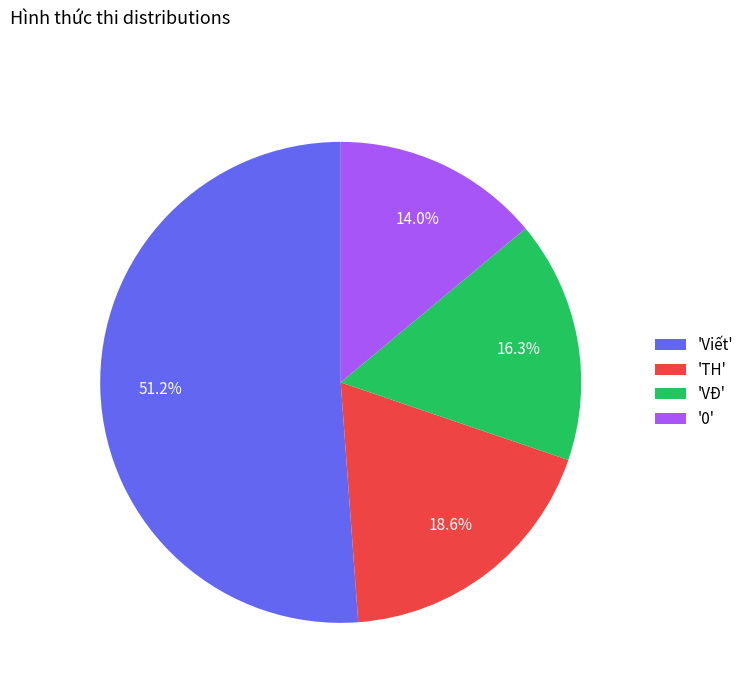

Is there a majority slice in this chart?

Yes